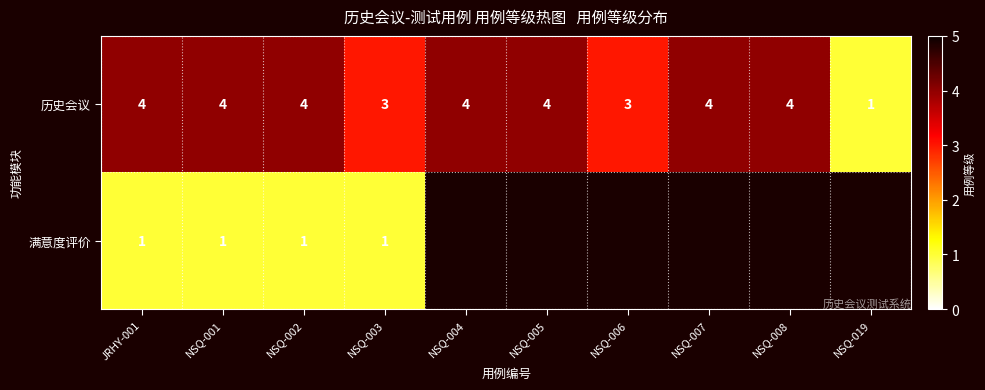

What is the maximum value shown in the chart?

4.0